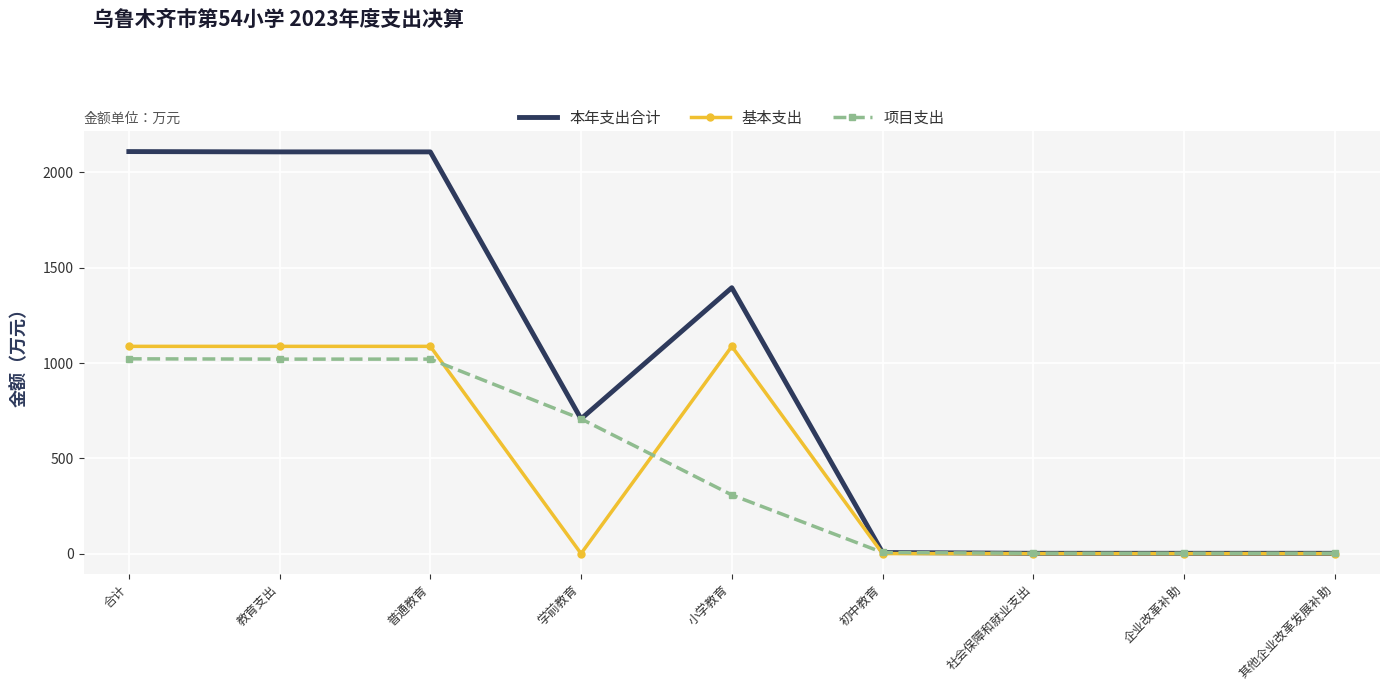

Rank the series at 小学教育 from lowest to highest value.

项目支出, 基本支出, 本年支出合计